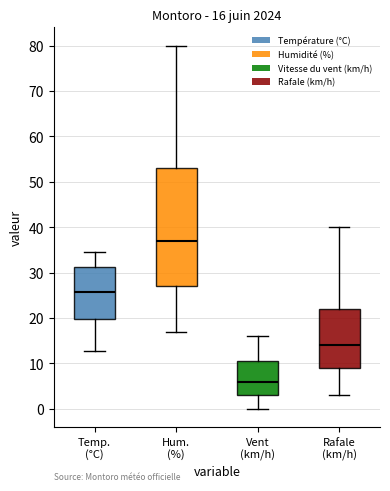

Which box's median line is the lowest?

Vent (km/h)